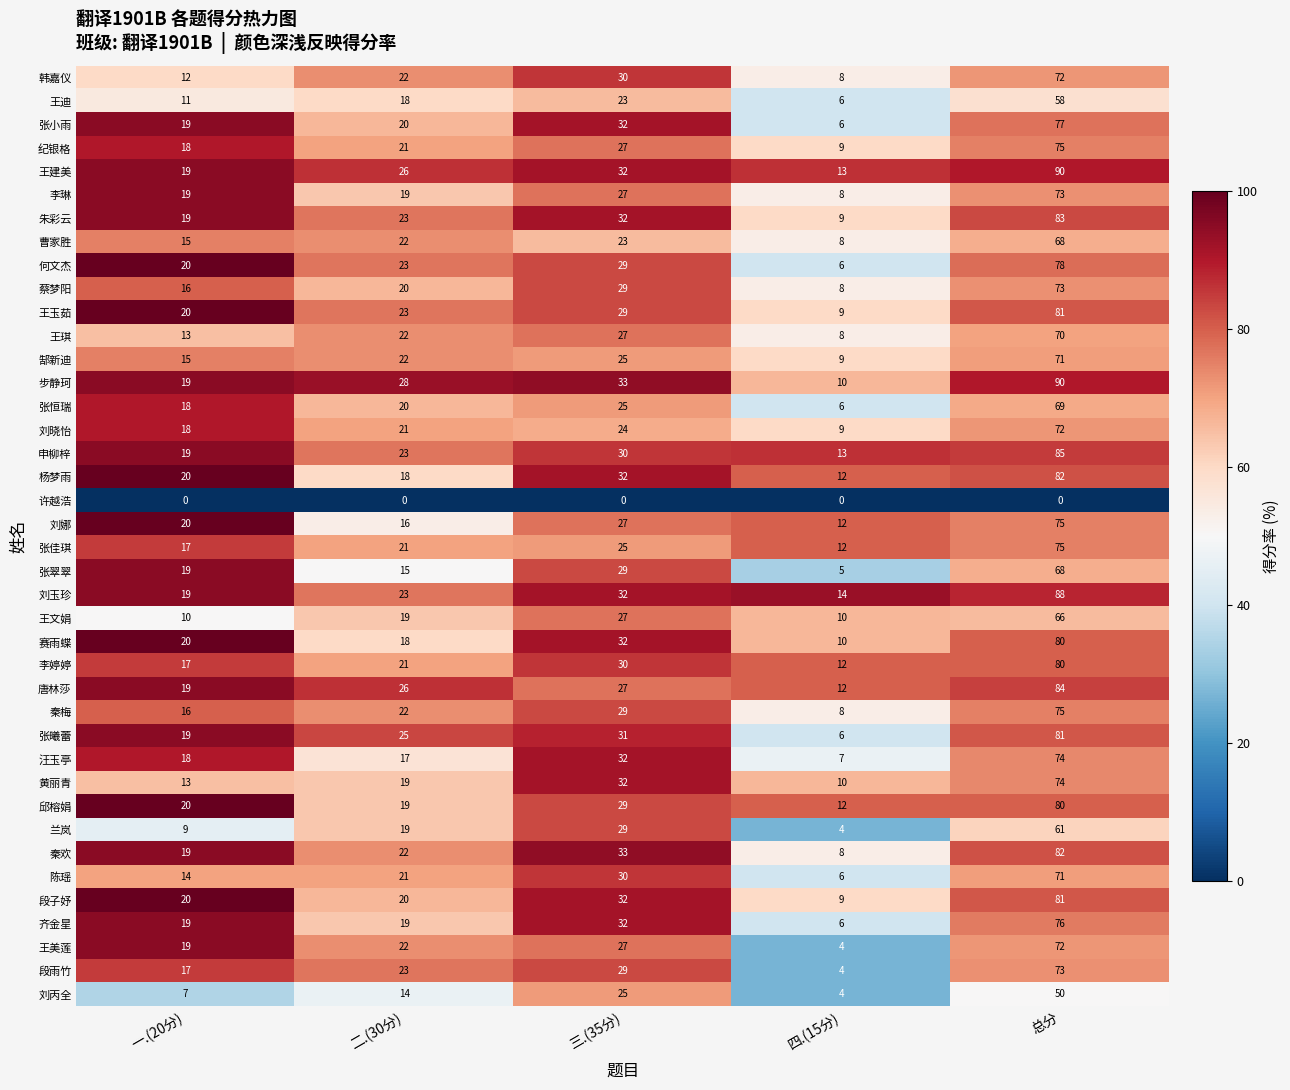

Which series has the largest range (max minus min)?

步静珂